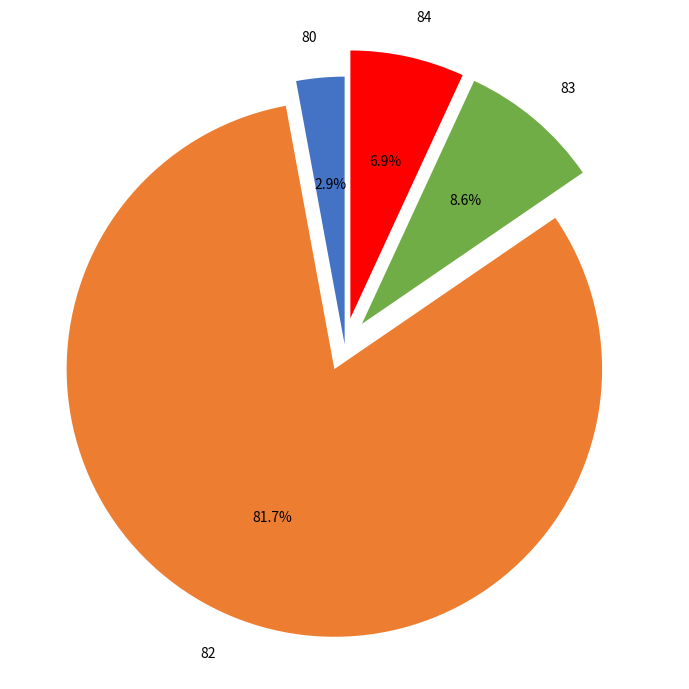

Count the number of slices in the pie.

4